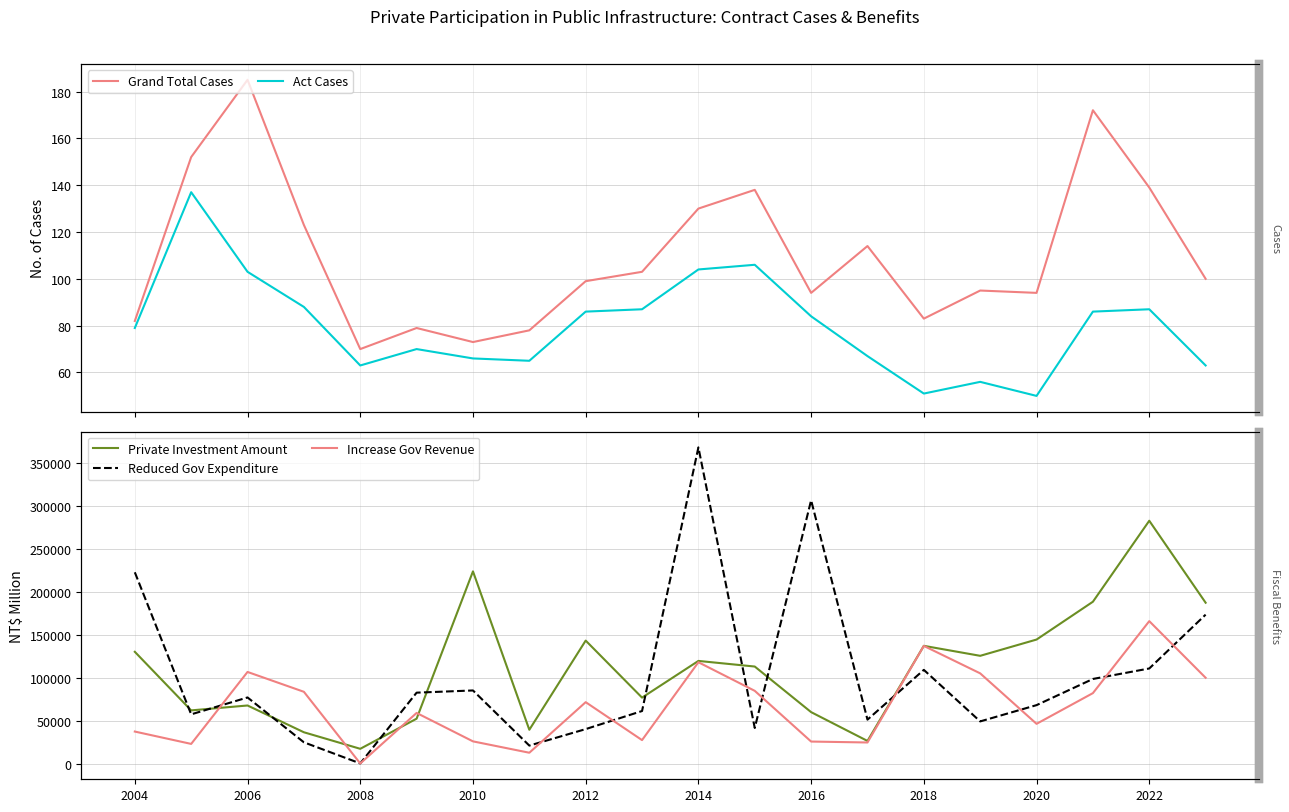

True or false: Reduced Gov Expenditure and Grand Total Cases cross at least once.

False